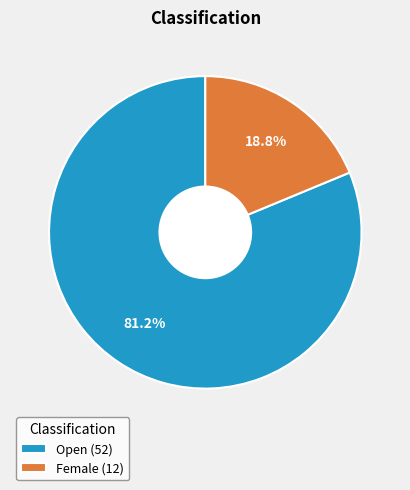

True or false: Female accounts for 19% of the total.

True